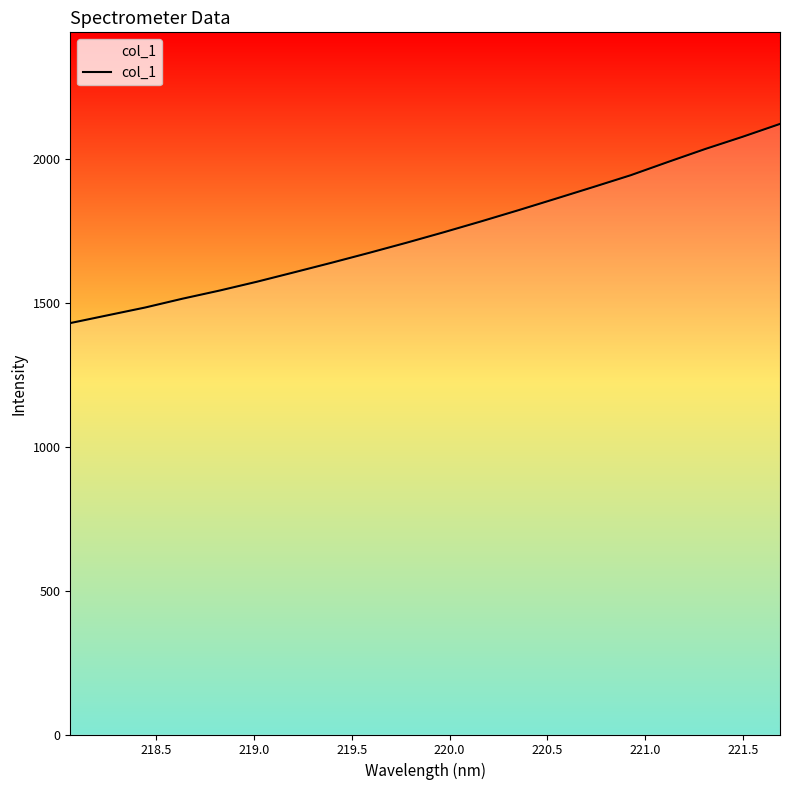

Reading right to left, transcribe all the data shown in this chart.

2123.1	2078.5	2036.0	1990.8	1944.6	1903.7	1863.3	1823.3	1784.4	1746.6	1710.1	1674.9	1640.6	1607.4	1574.6	1543.8	1515.3	1484.6	1457.6	1430.6